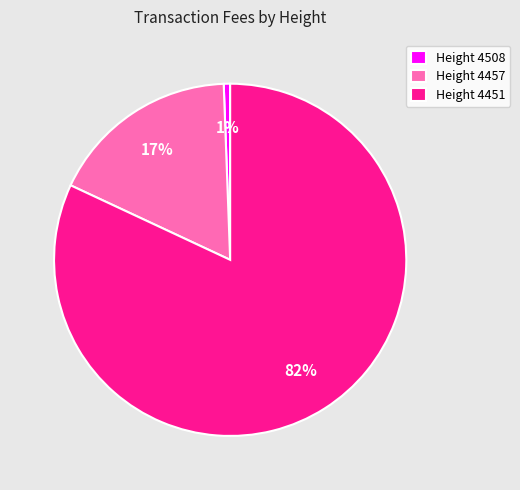

How many slices are in this pie chart?

3